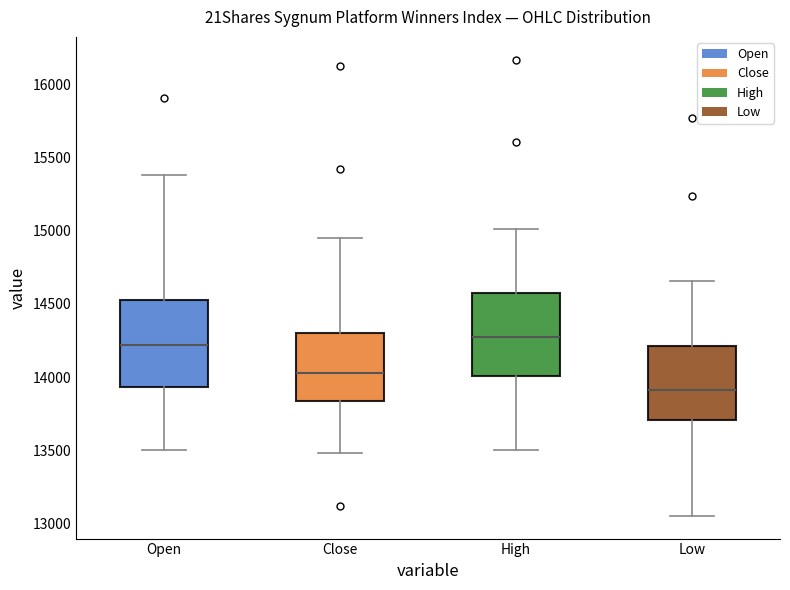

Where is the lower edge of the box for Open on the y-axis? The values are not printed on the chart, so give them approximately, as read against the axis.

13950